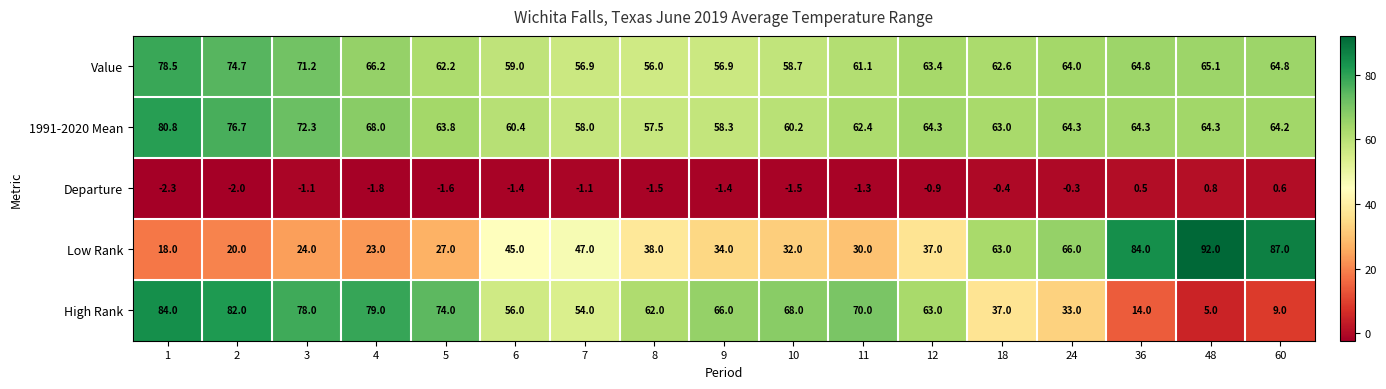

What is the spread (max minus min) of values at 5?

75.6